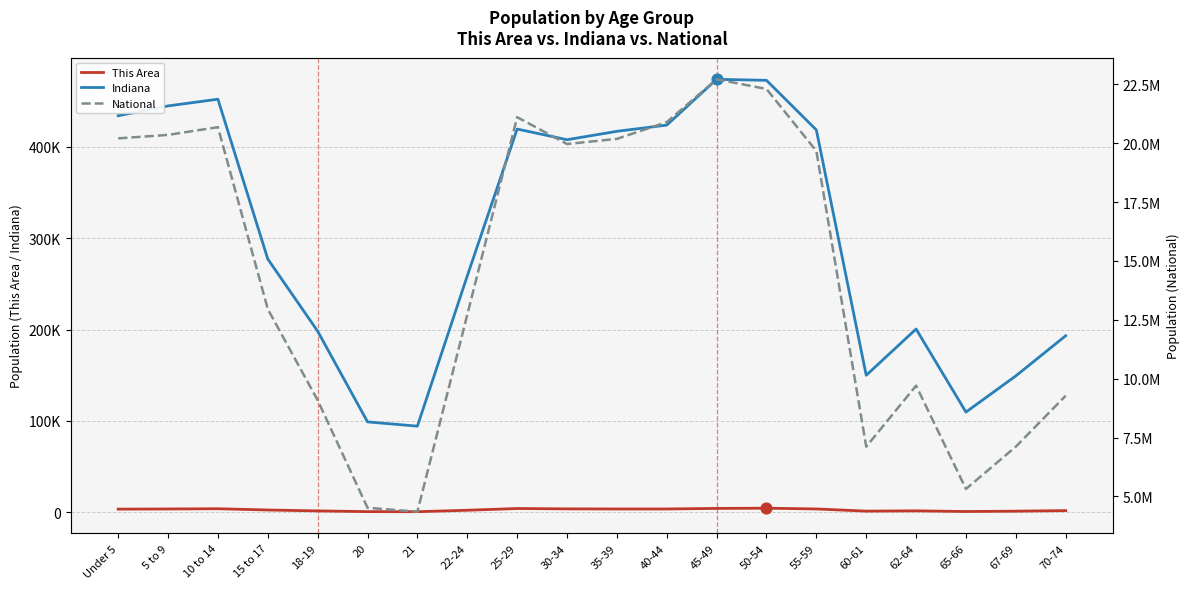

At which category is the sum across all series the highest?

45-49